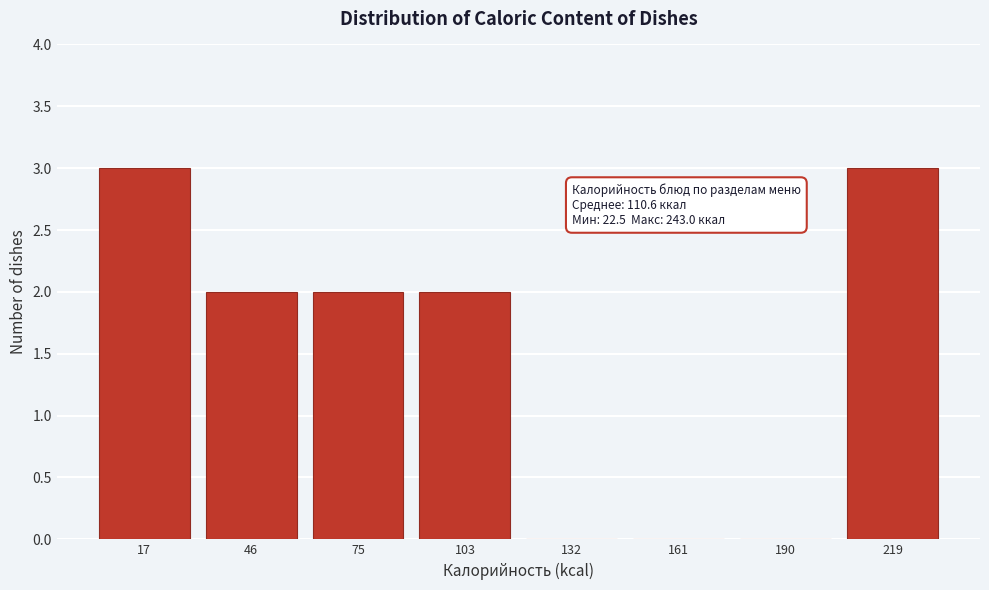

Reading right to left, transcribe all the data shown in this chart.

219=3	190=0	161=0	132=0	103=2	75=2	46=2	17=3